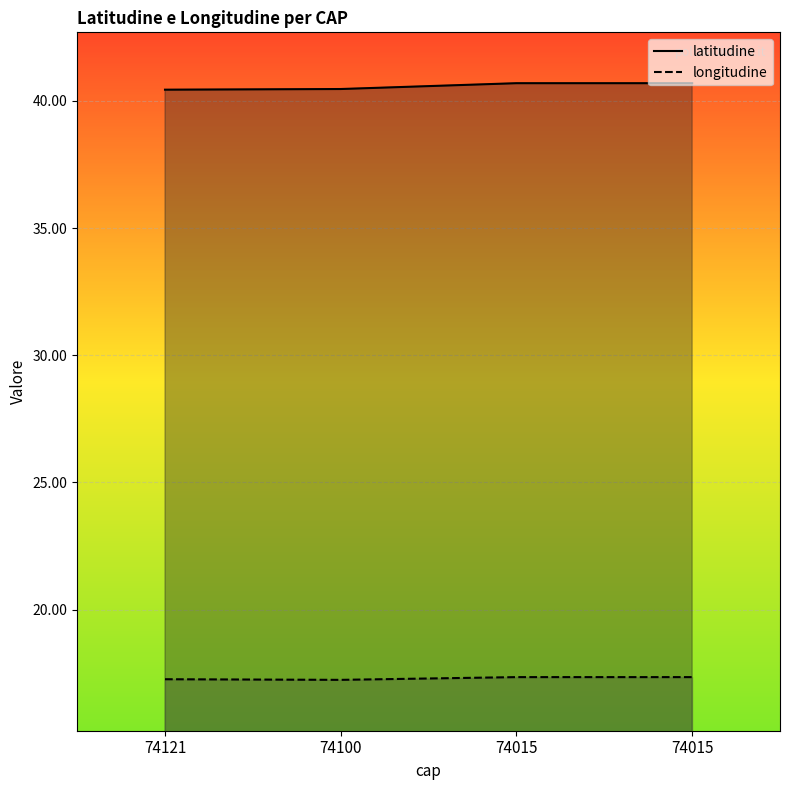

How many lines are shown in the chart?

2